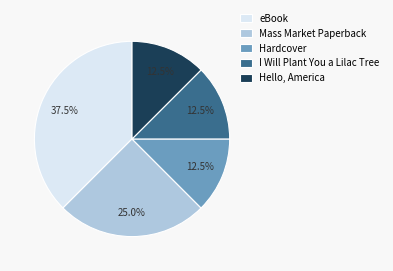

How much of the chart is everything except Mass Market Paperback?

75.0%